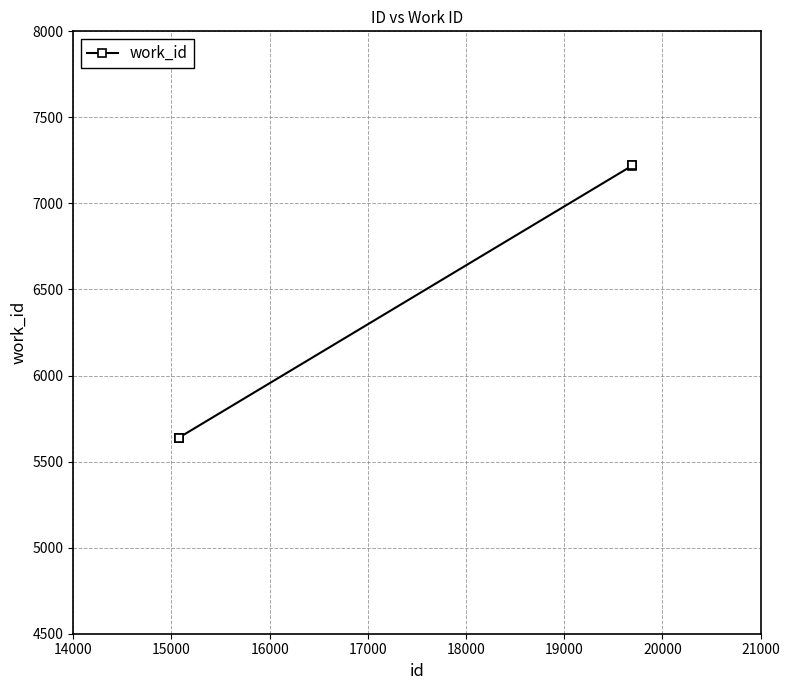

Is this an area chart (filled region under the line)?

No